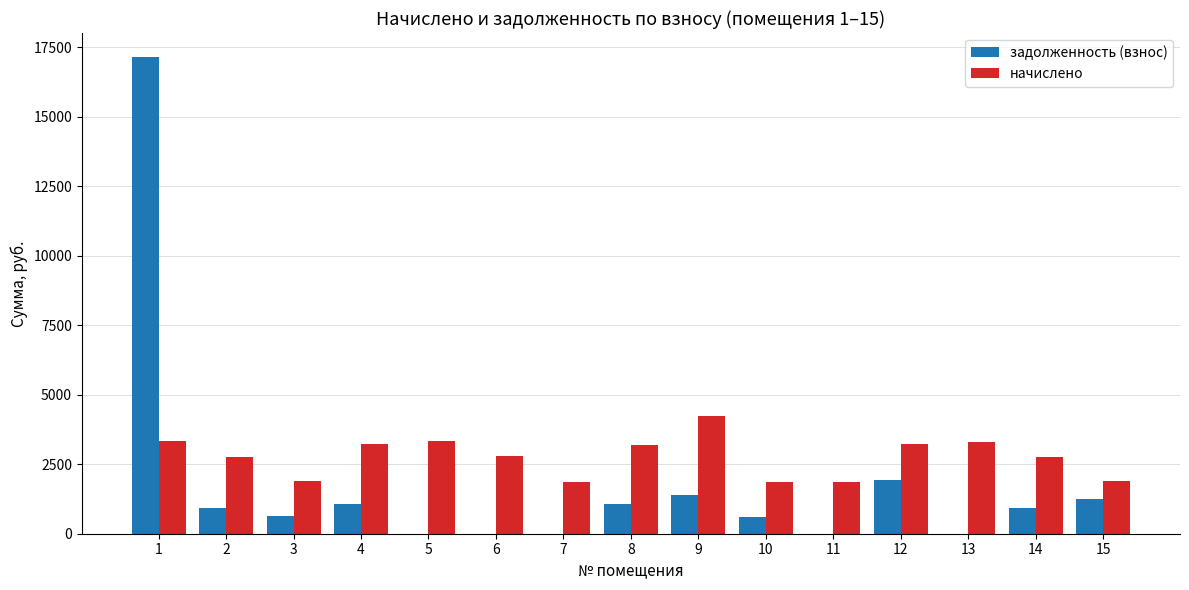

What is the sum of the задолженность (взнос) values at 7 and 3?

628.5